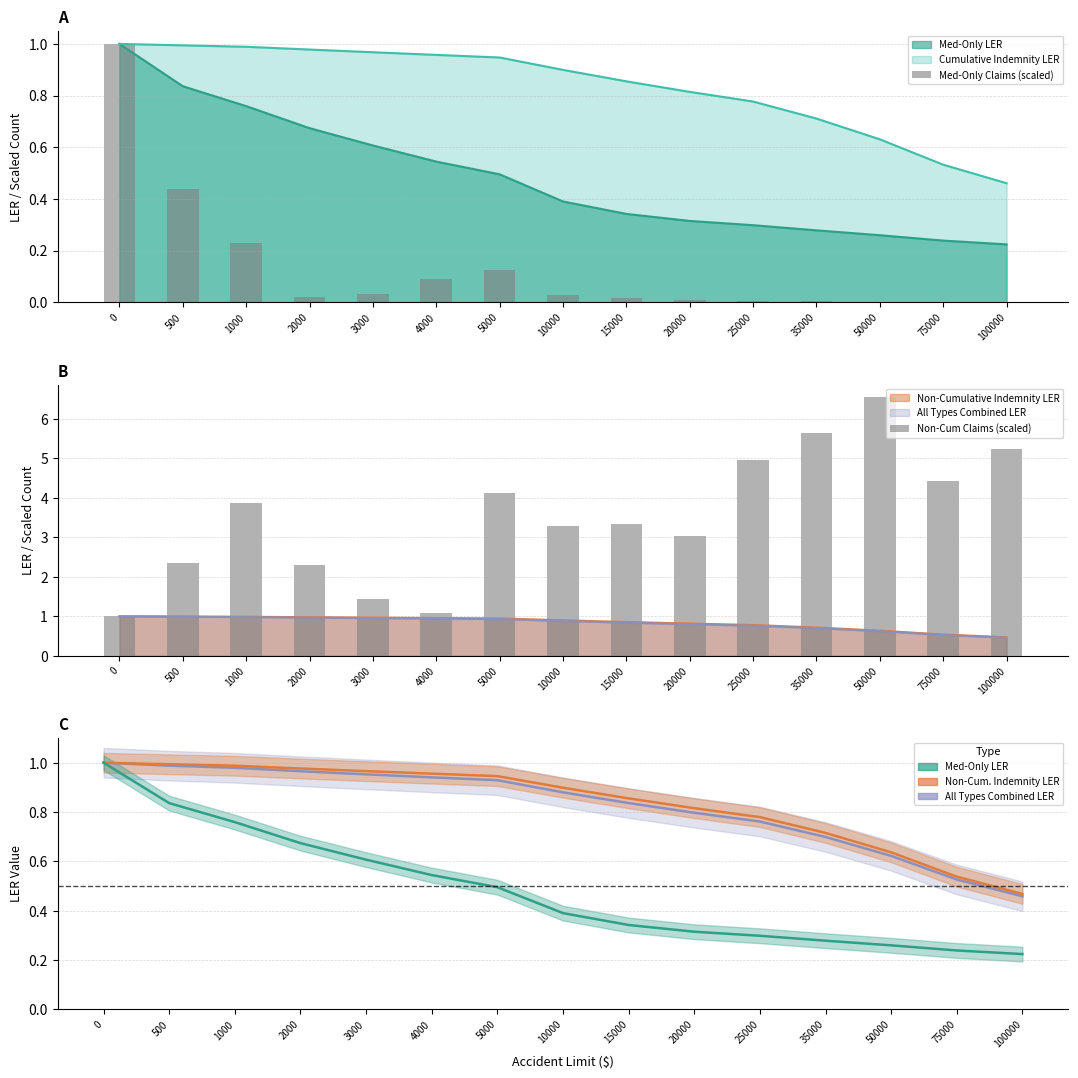

What is the average value of the Non-Cum Claims (scaled) series?

3.5